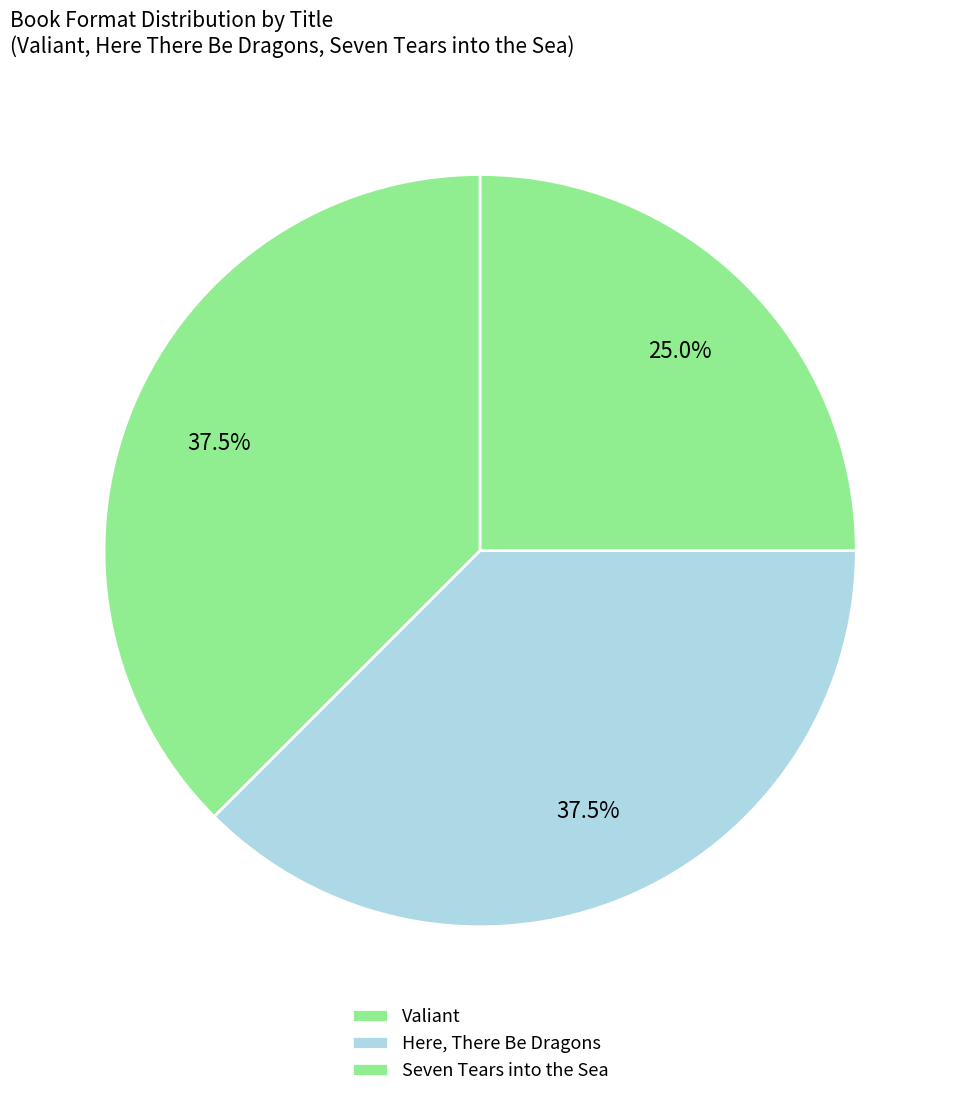

What is the total percentage of Seven Tears into the Sea and Here, There Be Dragons?

62.5%